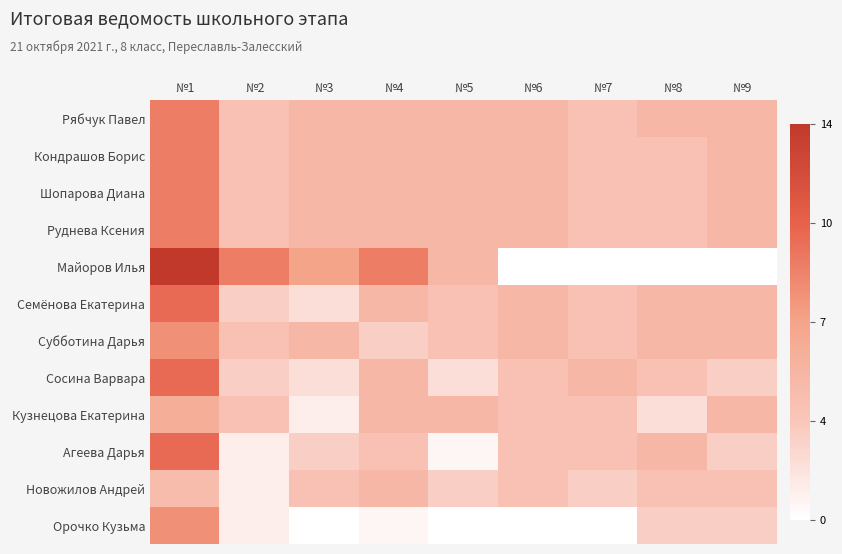

Which has a higher value, №3 or №6?

№3